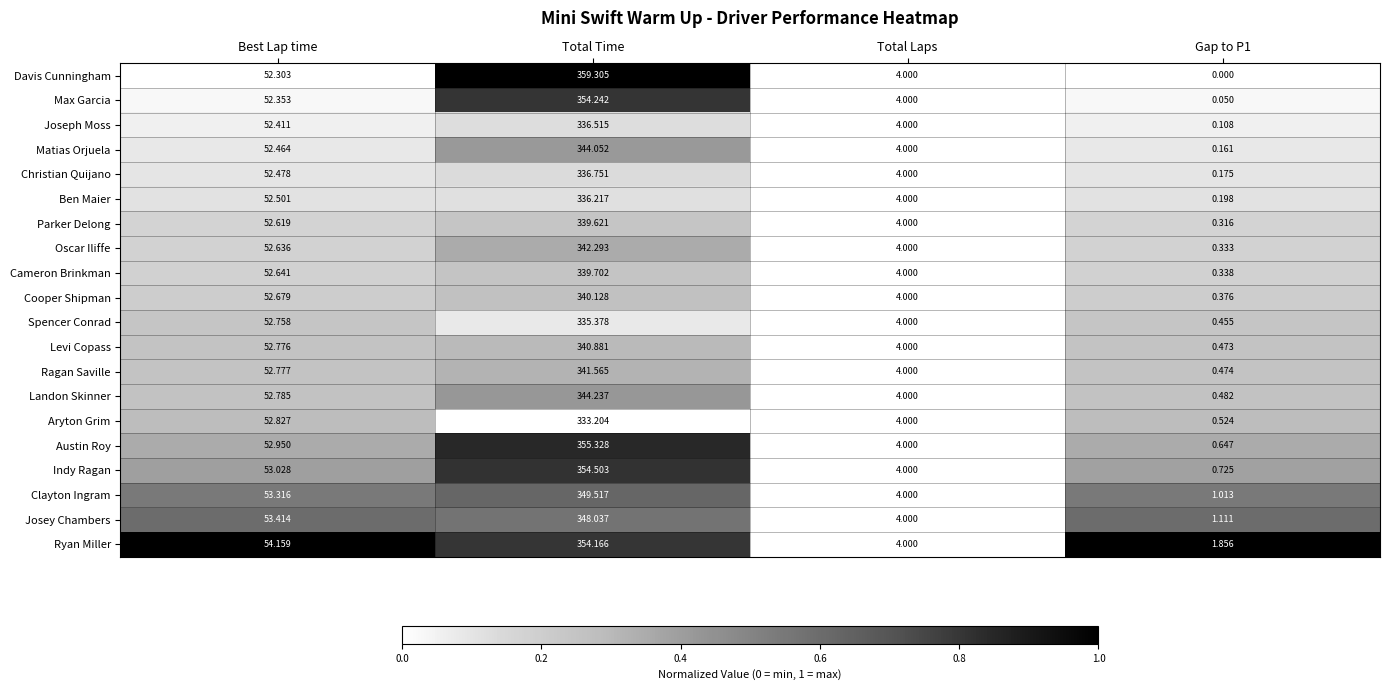

At which label does Levi Copass first exceed 52?

Best Lap time